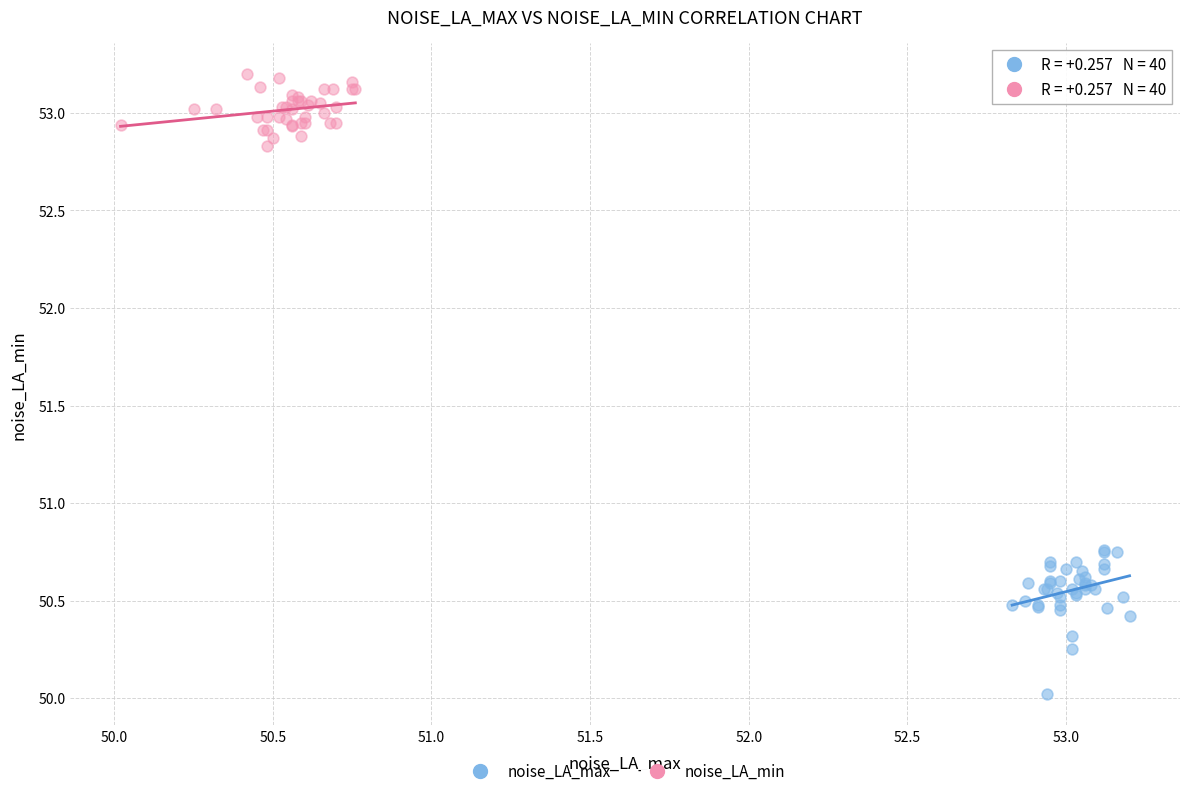

Which series contains the lowest Y value?

noise_LA_max